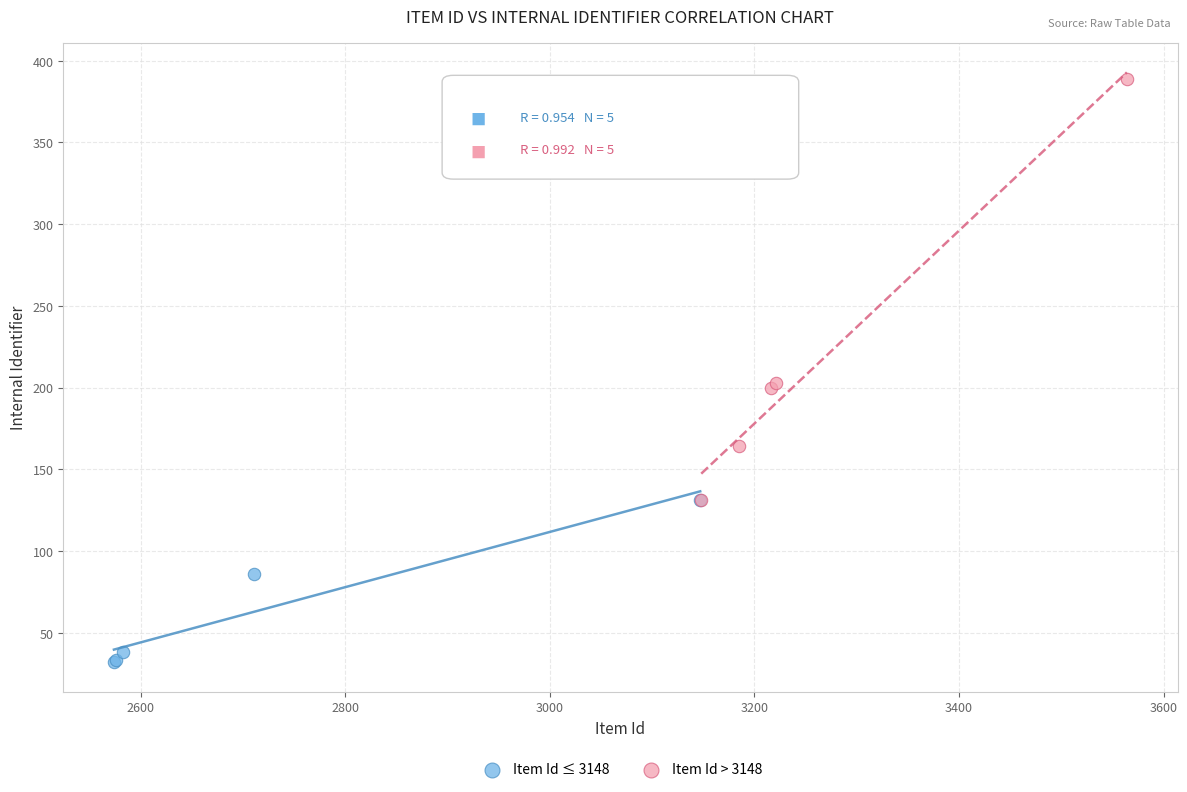

Which series reaches the maximum Y coordinate?

Item Id > 3148